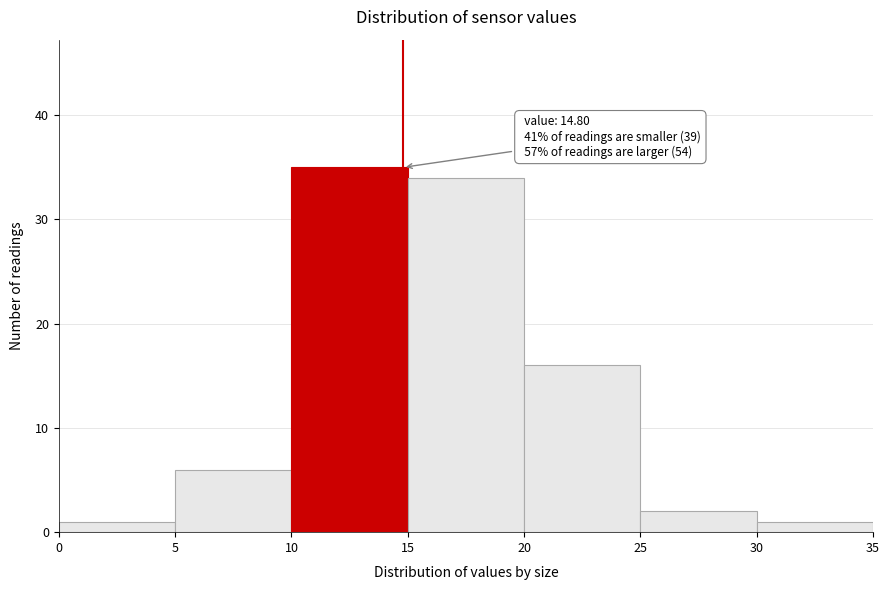

Which range on the x-axis has the tallest bar?

10 to 15